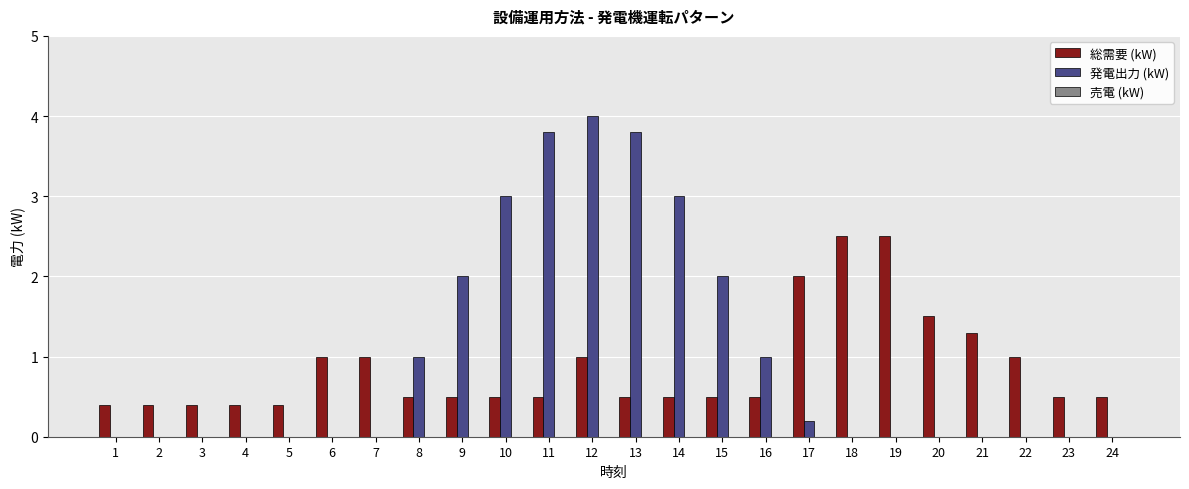

How many groups of bars are there?

24